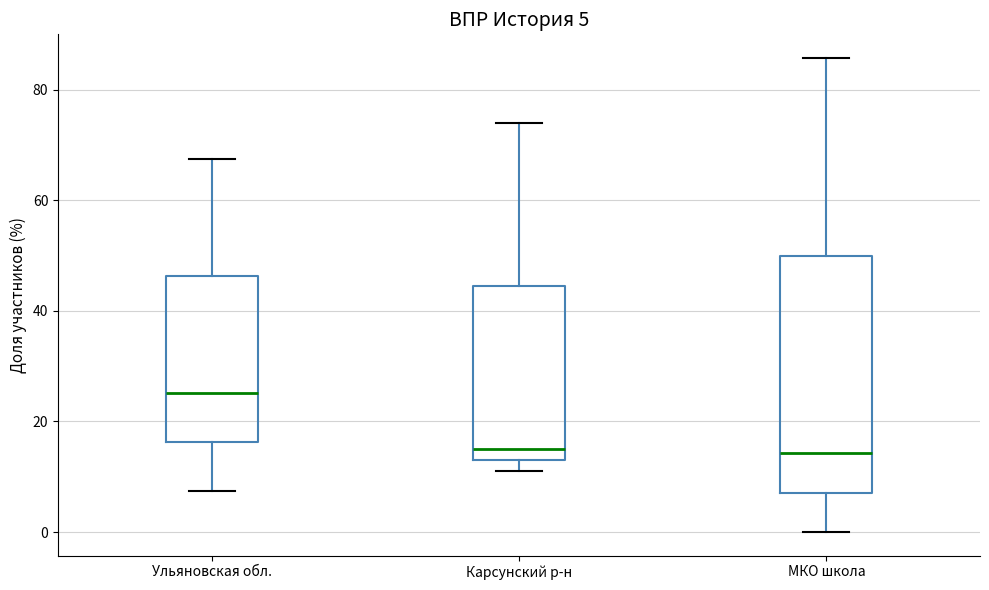

Comparing the boxes themselves (not the whiskers), which one is the tallest?

МКО школа